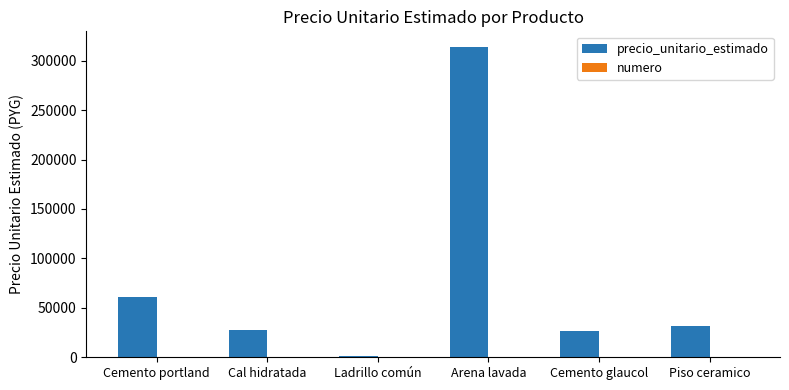

What is the maximum value shown in the chart?

314000